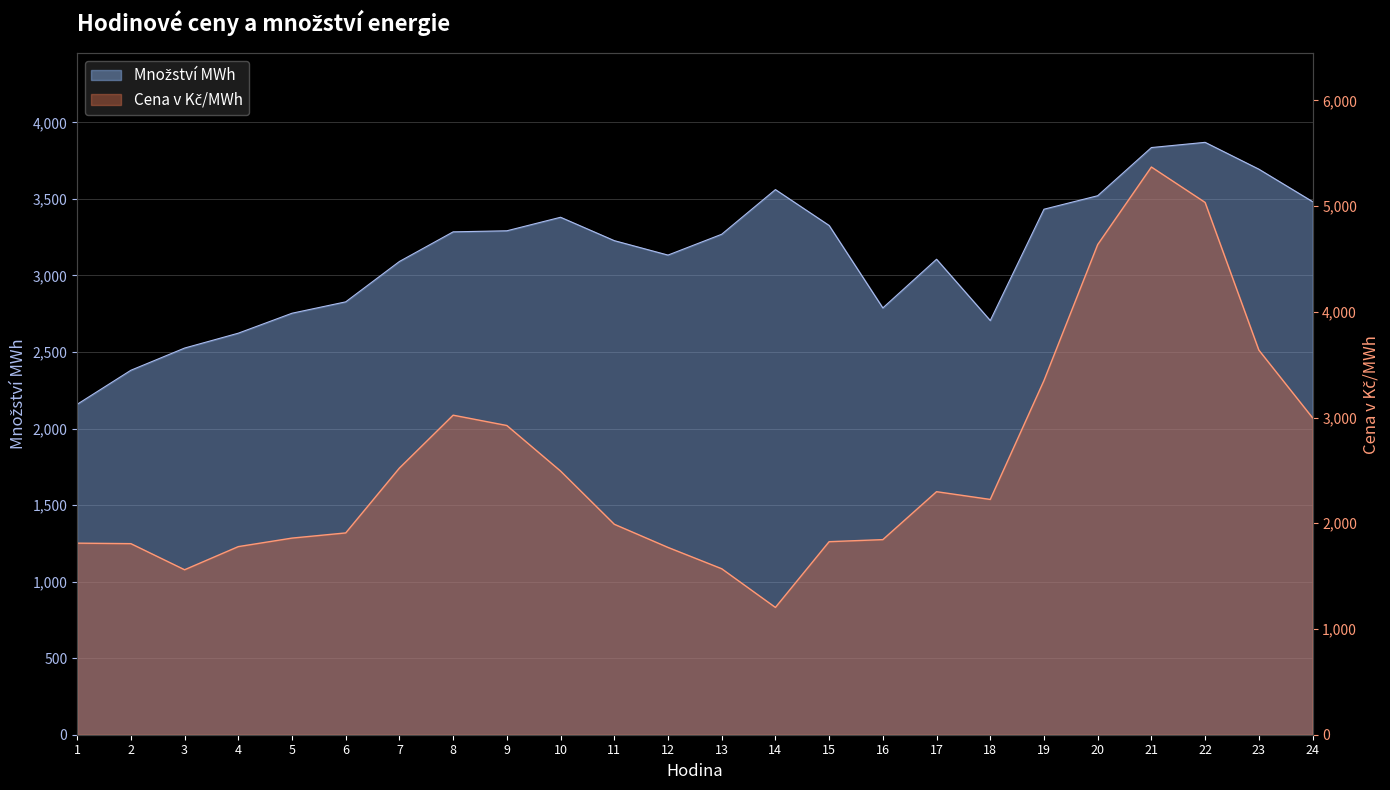

At which label does Cena v Kč/MWh reach its peak?

21